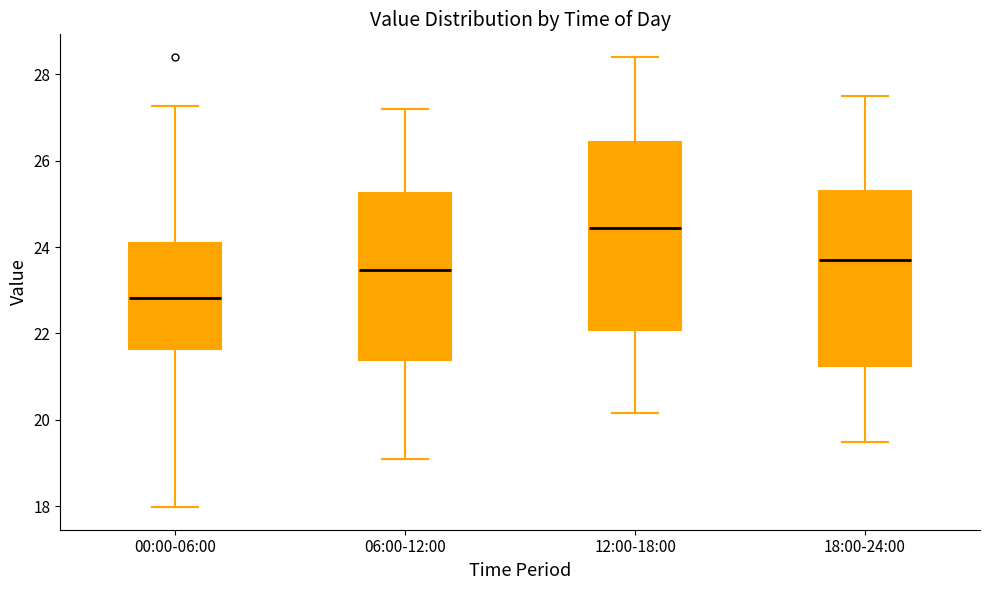

Which box is the tallest, from its lower edge to its upper edge?

12:00-18:00